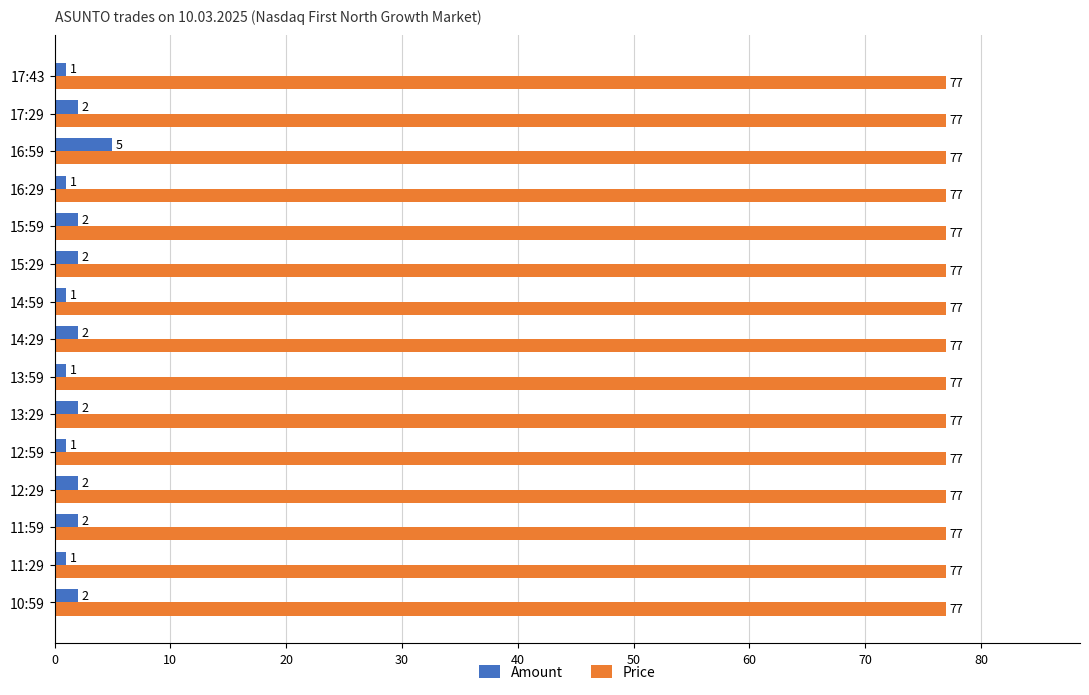

Which series has the widest spread of values?

Amount